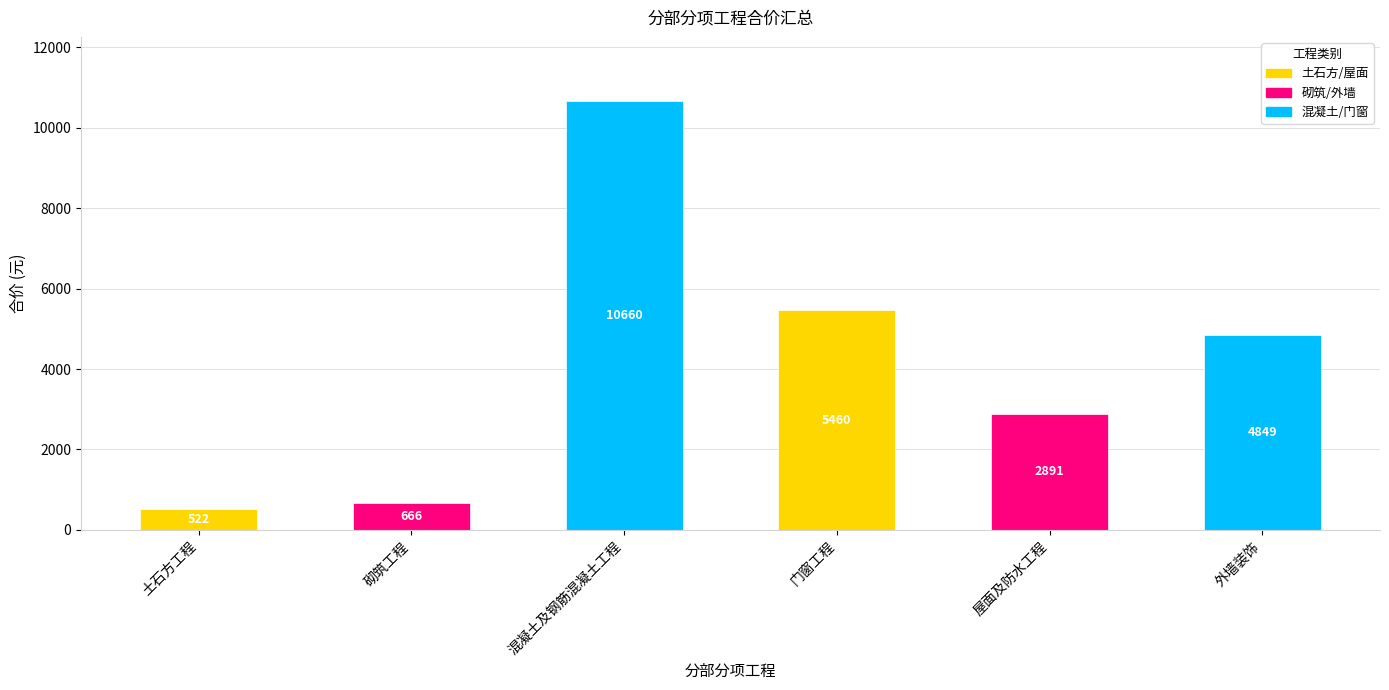

What is the label of the 3rd bar from the left?

混凝土及钢筋混凝土工程